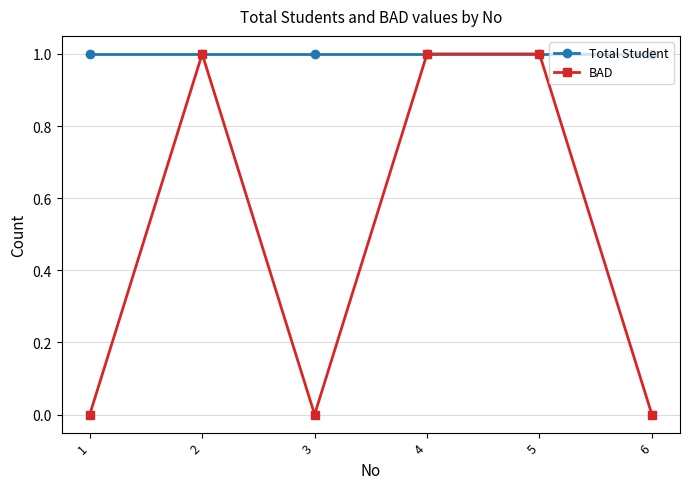

Which series has the largest total across all categories?

Total Student